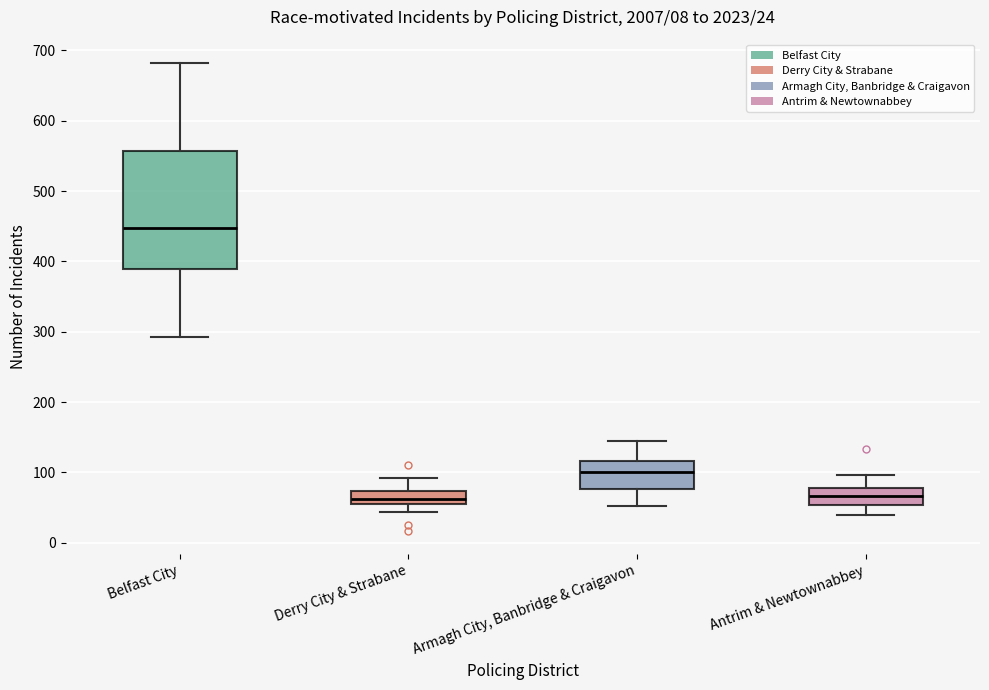

Which box is the tallest, from its lower edge to its upper edge?

Belfast City